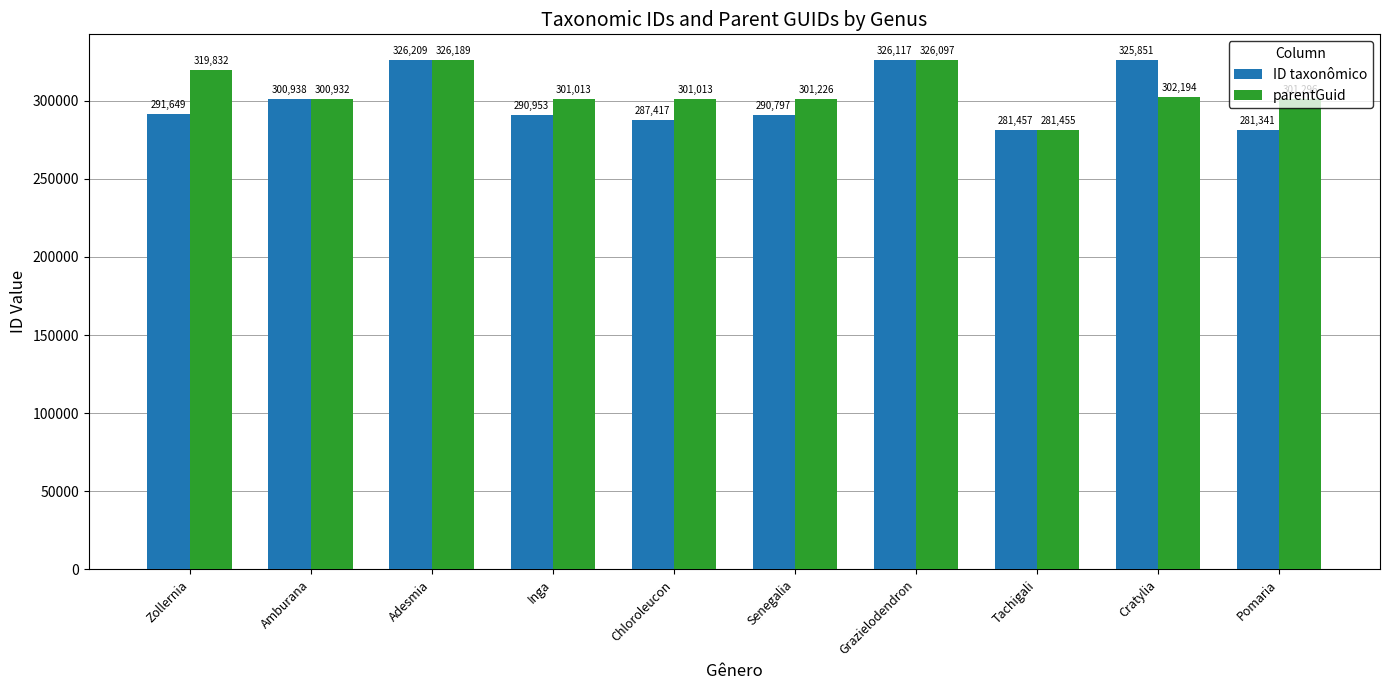

What is the total value across all series at Chloroleucon?

588430